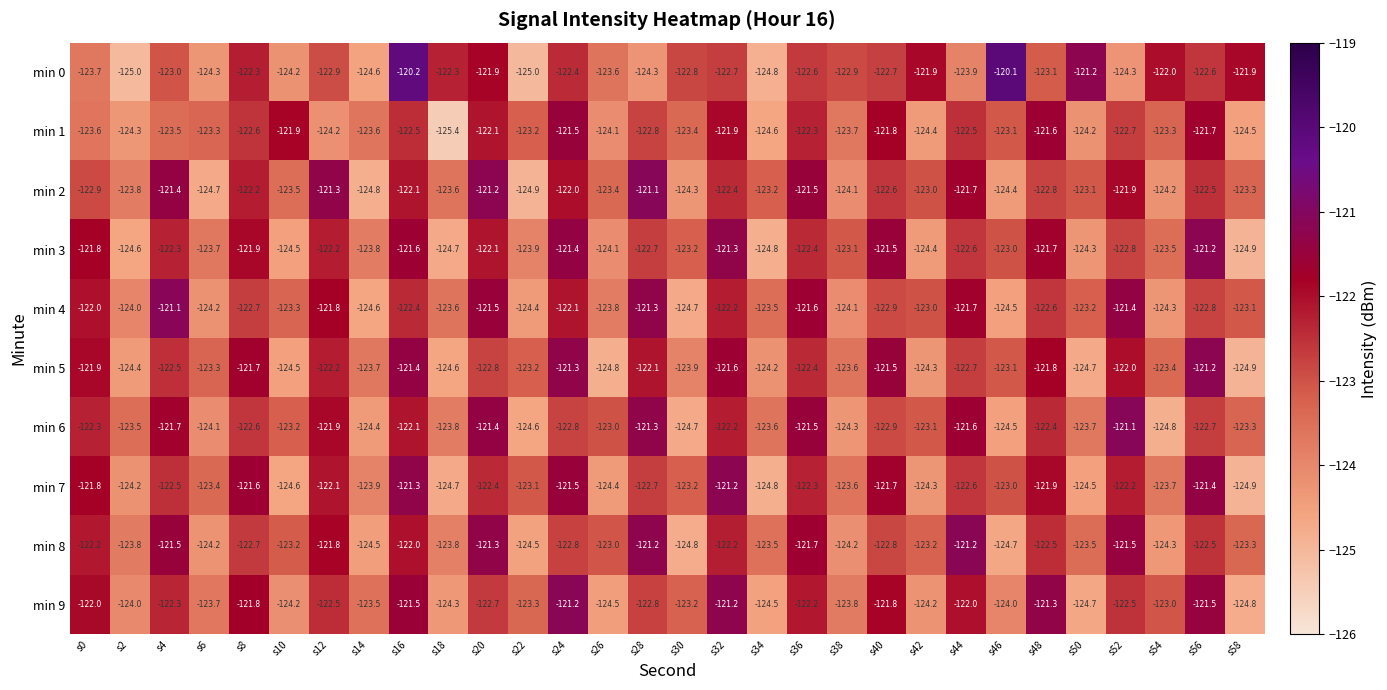

What is the difference between the maximum and minimum values in the min 3 series?

3.7